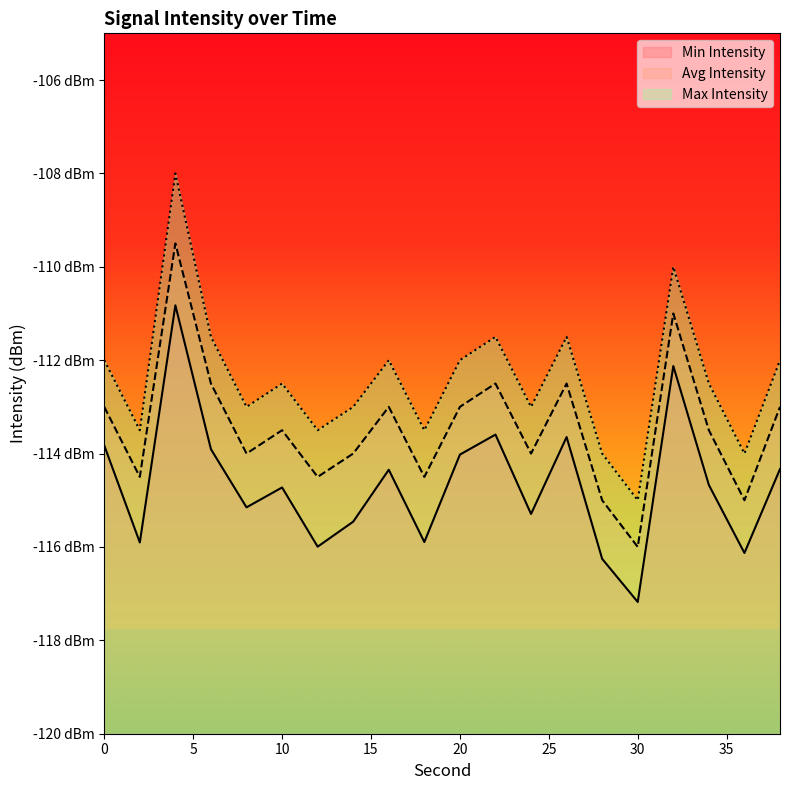

At 20, list the series in order from largest to smallest.

Max Intensity, Avg Intensity, Min Intensity